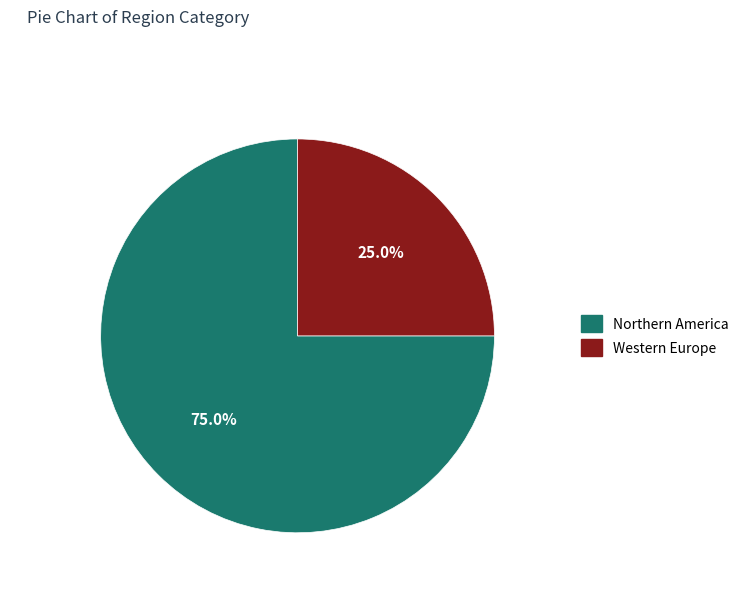

Is it true that Western Europe is 25% of the pie?

True